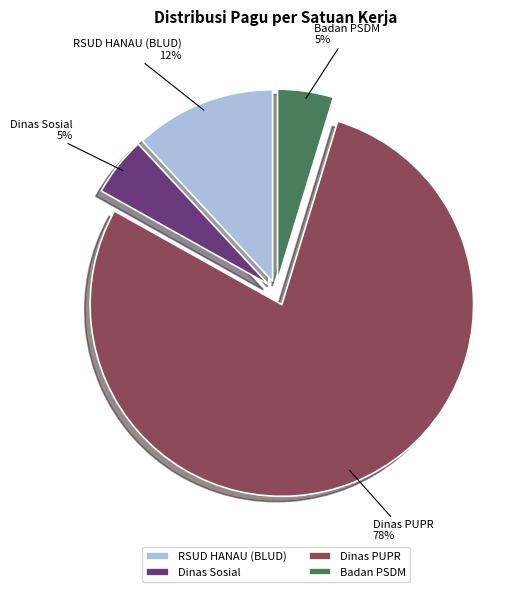

Combined, do Dinas Sosial and Dinas PUPR account for over 50%?

Yes